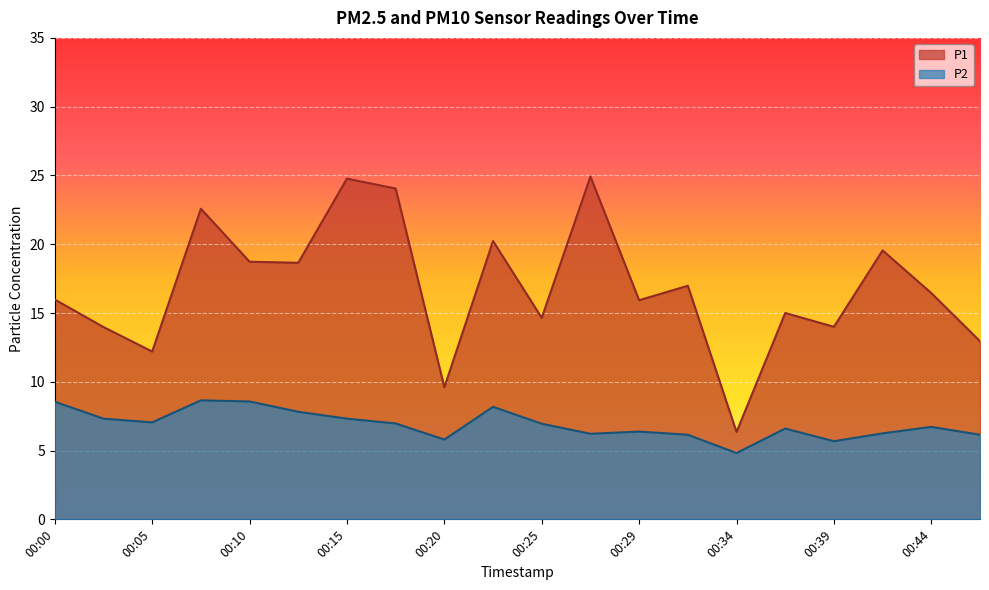

True or false: P1 has a value of 11.1 at 00:07.

False